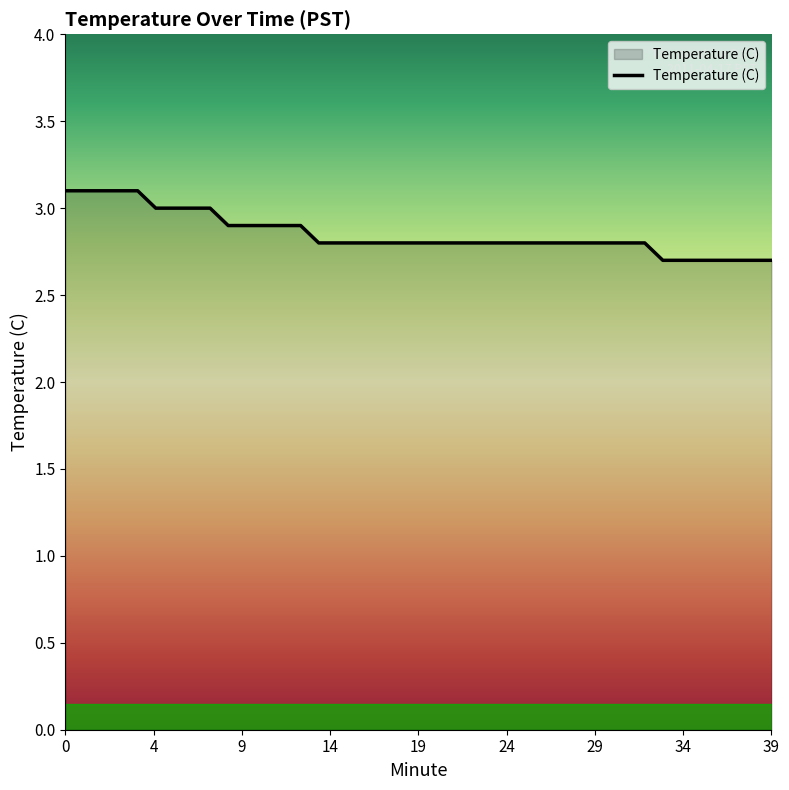

What is the smallest value displayed?

2.7